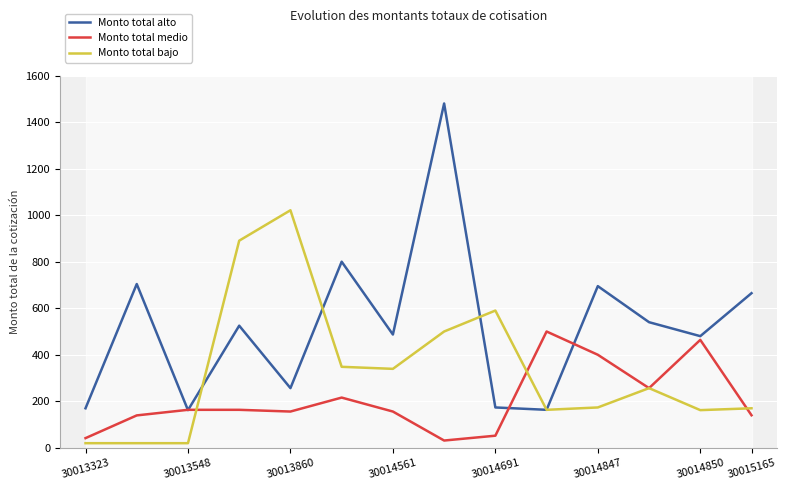

Which series has the largest total across all categories?

Monto total alto